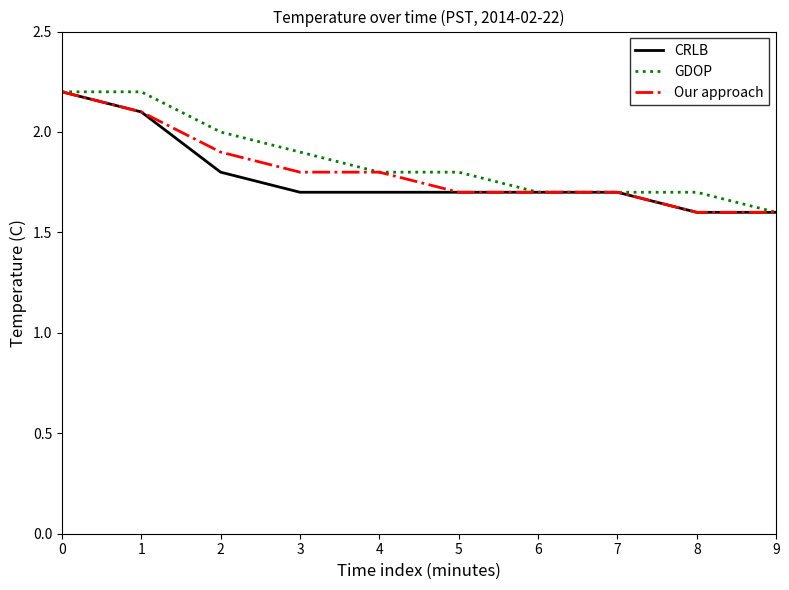

What is the total value across all series at 1?

6.4